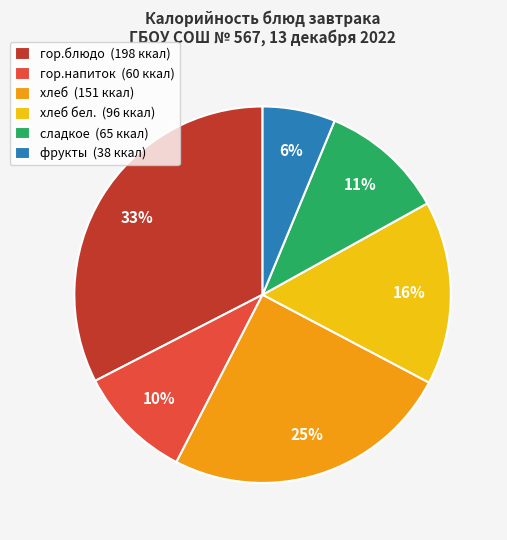

To the nearest percent, what portion does гор.блюдо (198 ккал) represent?

33%